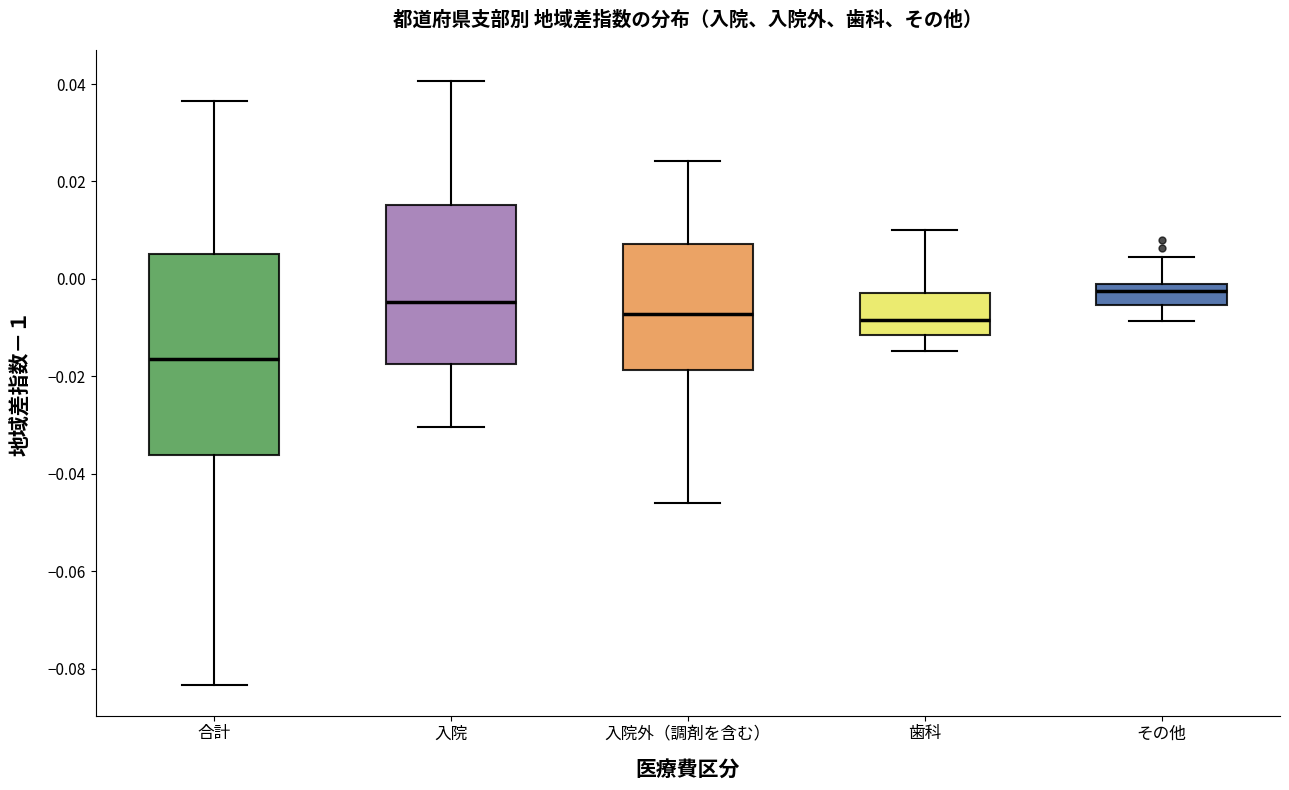

Where does the median line of the box for 合計 sit on the y-axis? The values are not printed on the chart, so give them approximately, as read against the axis.

-0.016